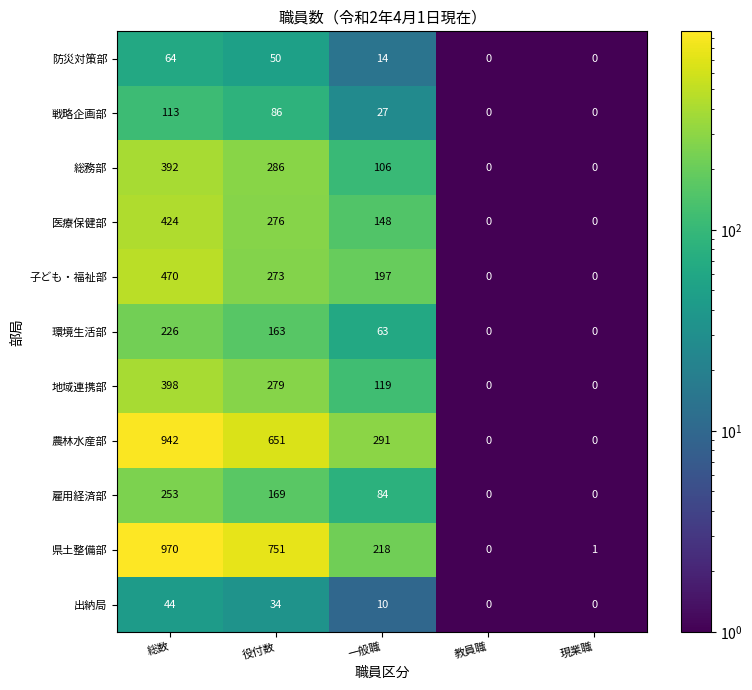

What is the sum of all 雇用経済部 values?

506